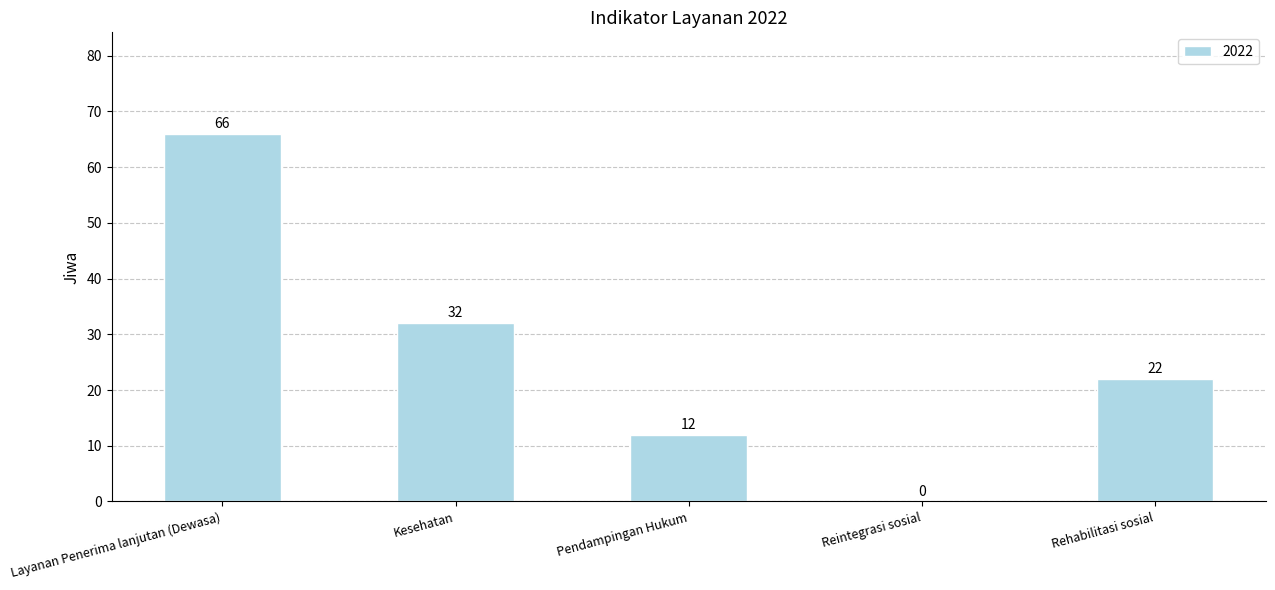

How many distinct data groups are displayed?

1